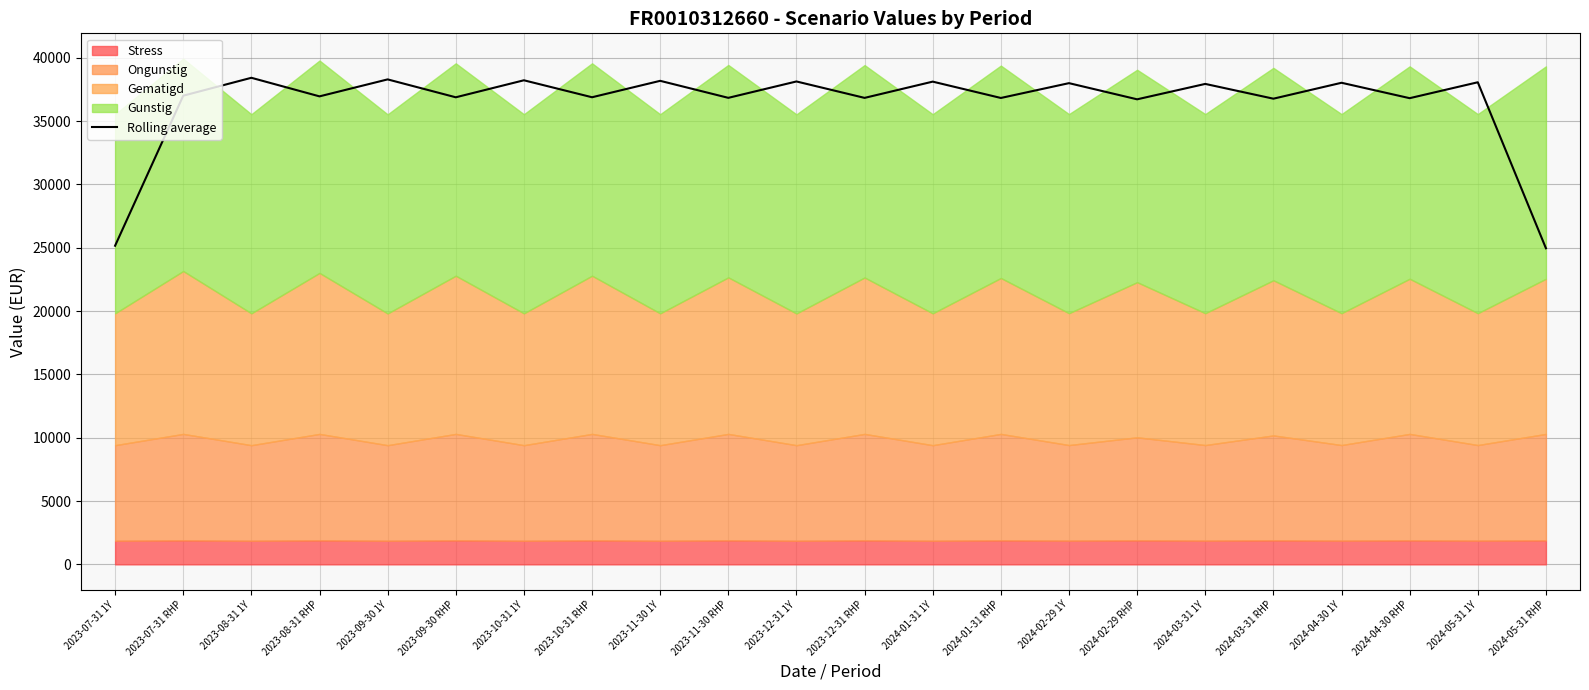

What is the minimum value for Rolling average?

24956.7